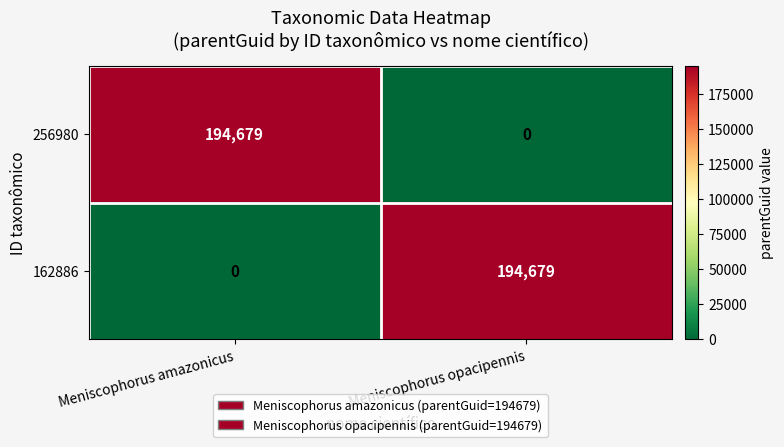

What is the greatest value displayed?

194679